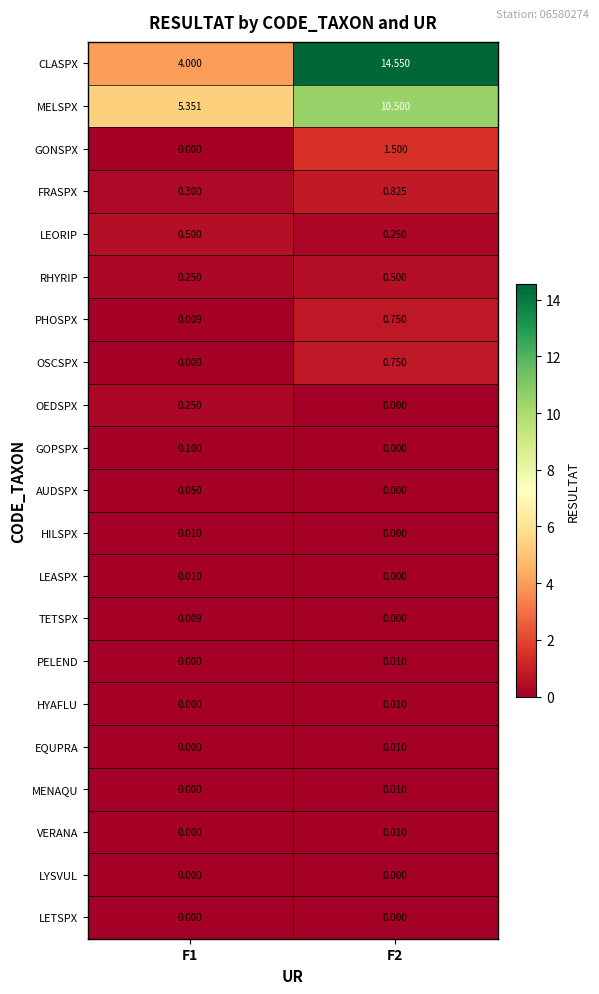

Which series has the largest total across all categories?

CLASPX